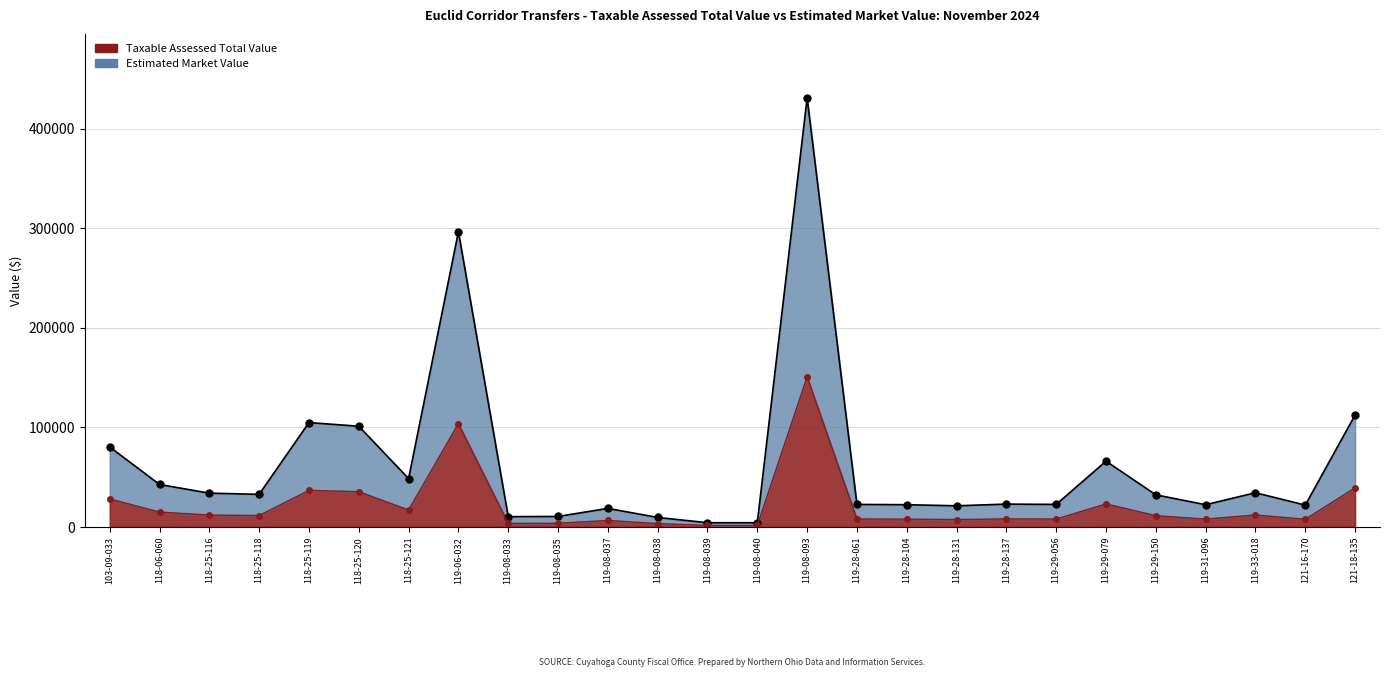

How many lines are shown in the chart?

2